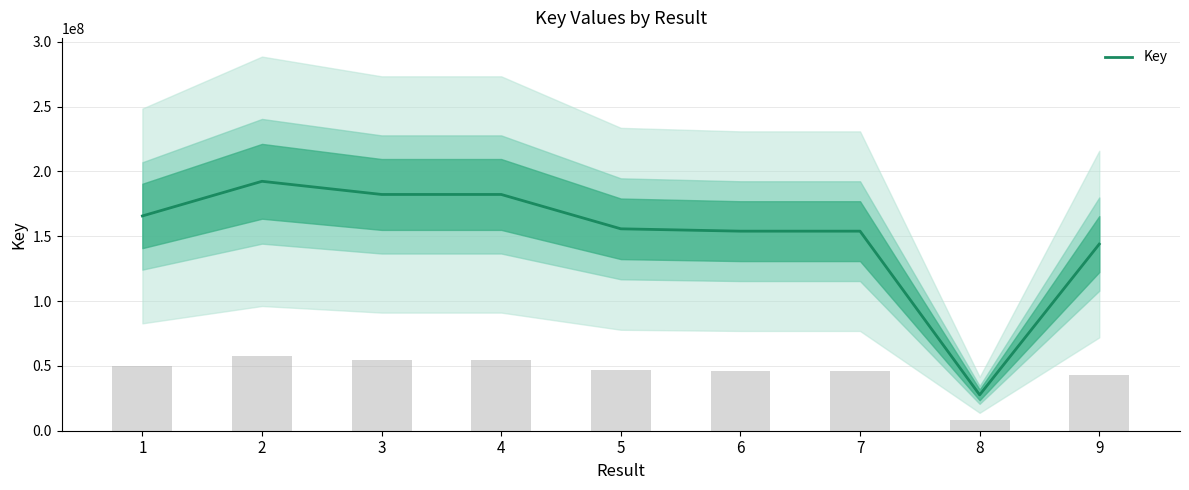

Is it true that the value at 2 is 192390444?

True